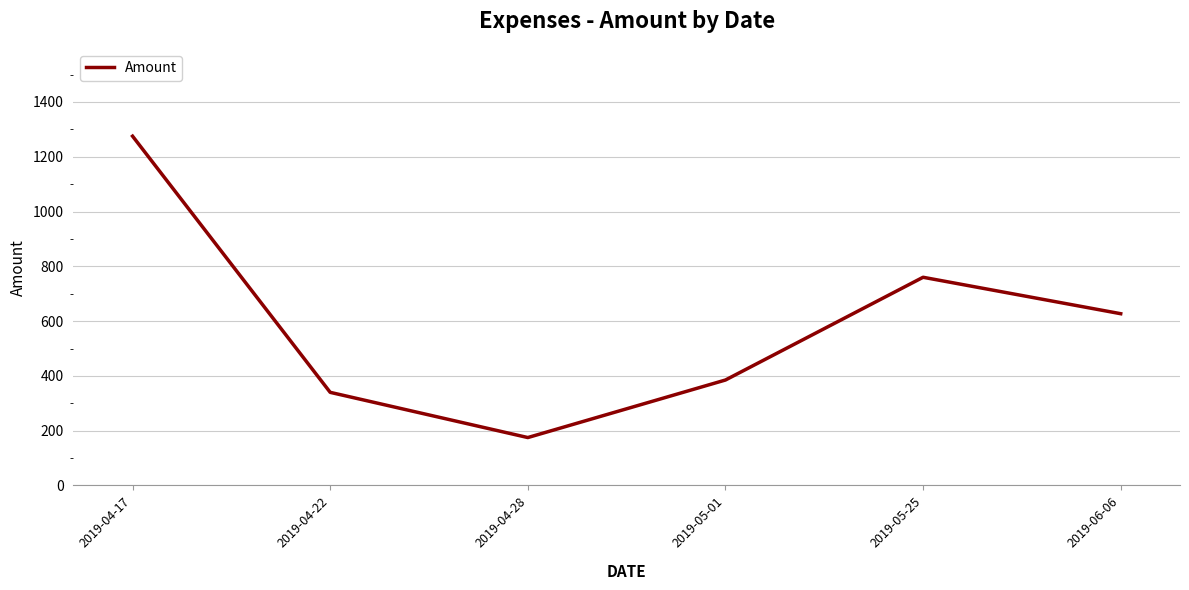

How many values are below 627?

3